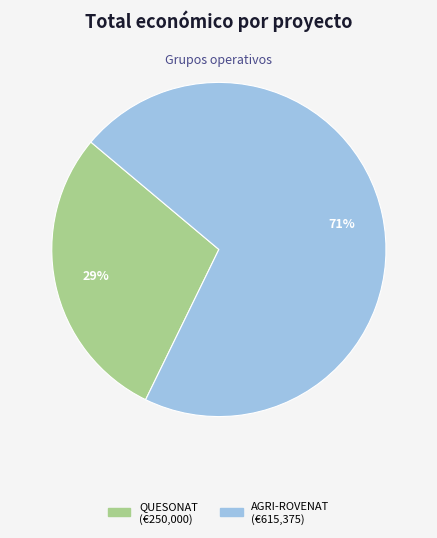

To the nearest percent, what portion does AGRI-ROVENAT represent?

71%